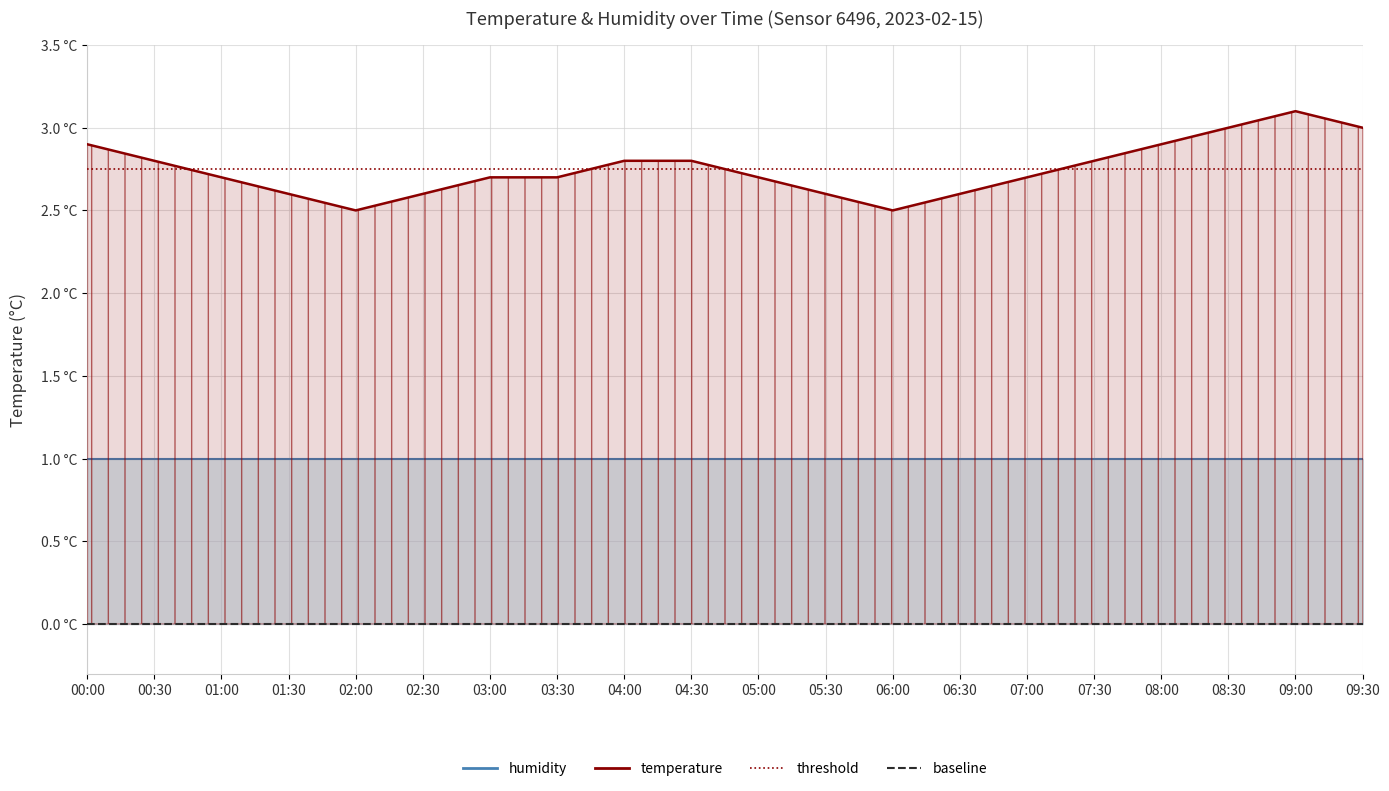

Rank the categories by value from highest to lowest.

09:00, 08:30, 09:30, 00:00, 08:00, 00:30, 04:00, 04:30, 07:30, 01:00, 03:00, 03:30, 05:00, 07:00, 01:30, 02:30, 05:30, 06:30, 02:00, 06:00